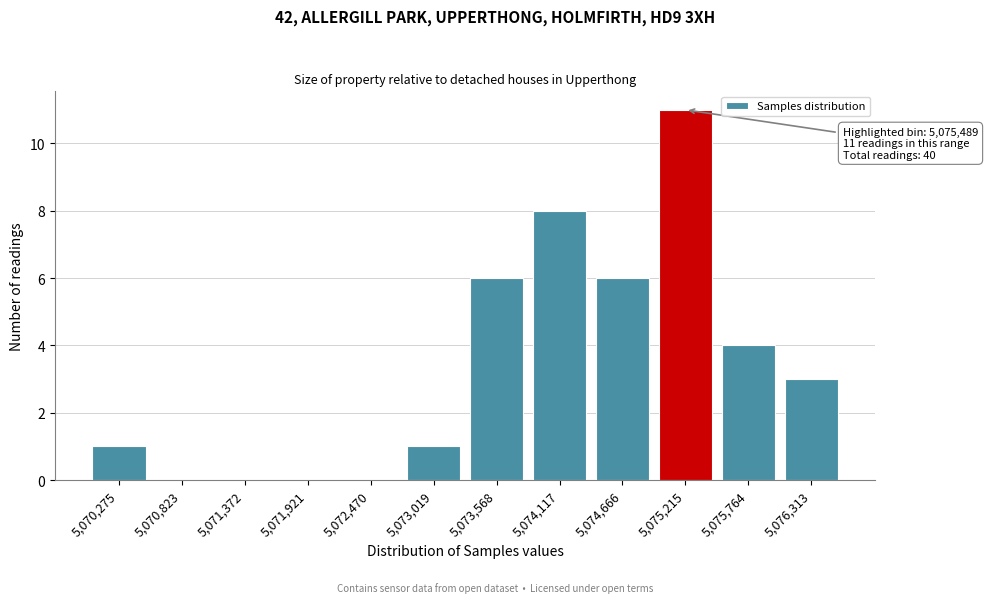

Reading right to left, extract all data points from this chart.

5,076,313=3	5,075,764=4	5,075,215=11	5,074,666=6	5,074,117=8	5,073,568=6	5,073,019=1	5,072,470=0	5,071,921=0	5,071,372=0	5,070,823=0	5,070,275=1